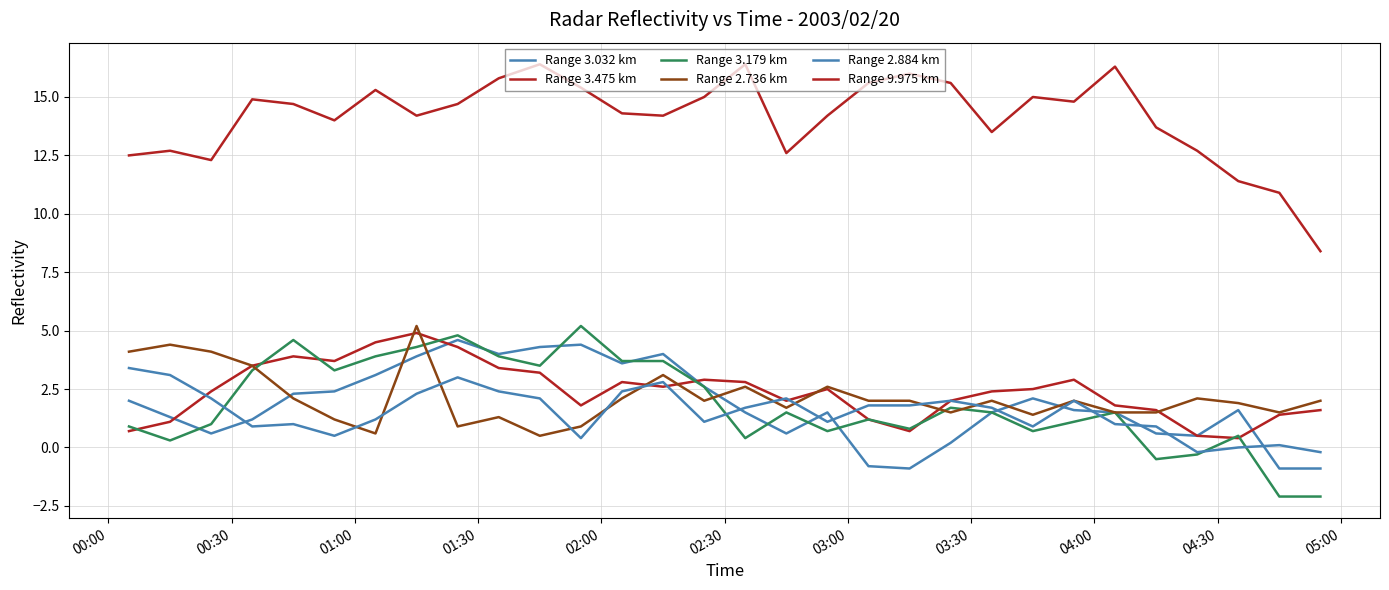

In Range 2.736 km, how many points are lower than both neighbors (excluding endpoints)?

8